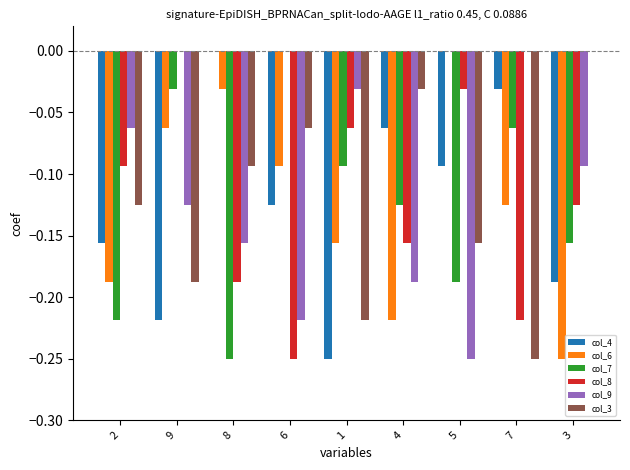

At which label does col_7 reach its peak?

6